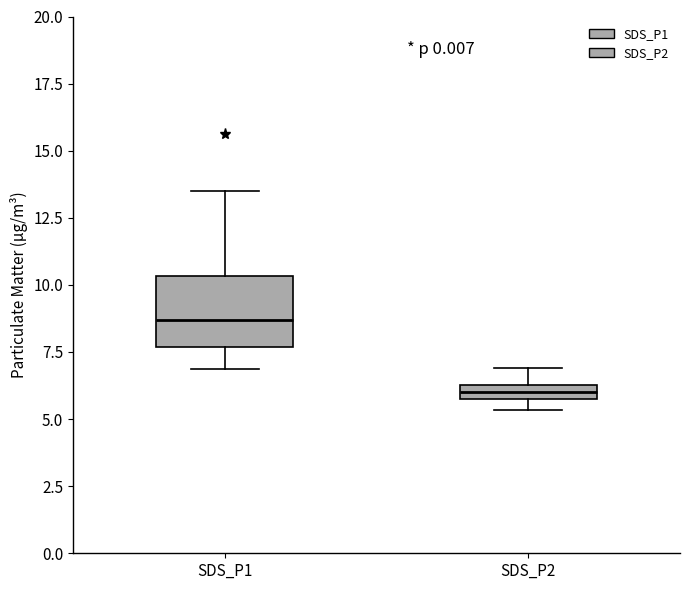

Which box is the tallest, from its lower edge to its upper edge?

SDS_P1